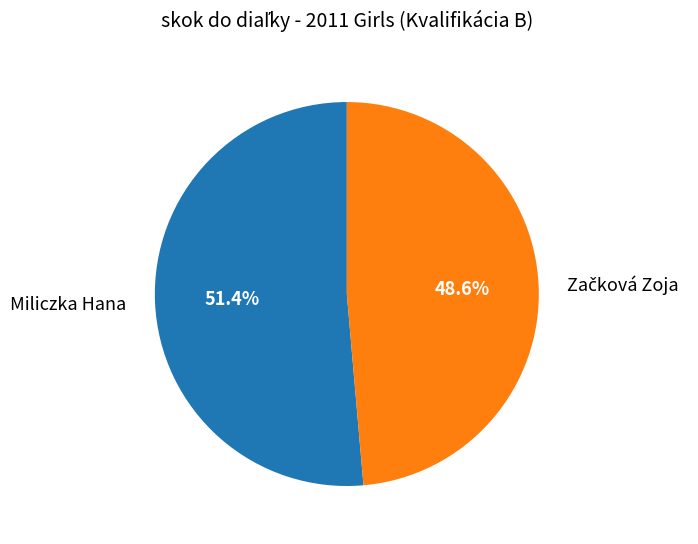

Which category has the biggest portion of the pie?

Miliczka Hana